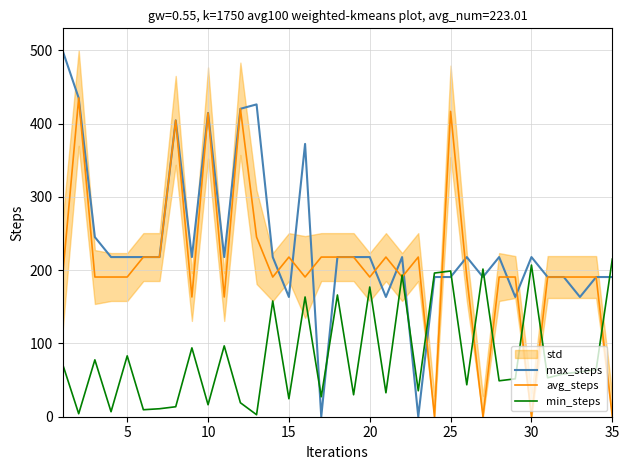

What is the approximate value of avg_steps at 25?

416.7